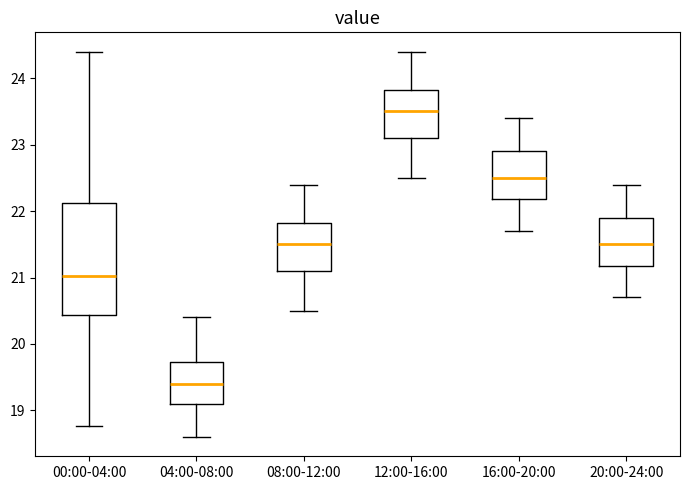

Reading left to right, read every box against the y-axis: the position of its median line, the range the box covers, and the ends of its whiskers. The values are not printed on the chart, so give them approximately, as read against the axis.

00:00-04:00: median 21.0, box 20.4 to 22.1, whiskers 18.8 to 24.4
04:00-08:00: median 19.4, box 19.1 to 19.7, whiskers 18.6 to 20.4
08:00-12:00: median 21.5, box 21.1 to 21.8, whiskers 20.5 to 22.4
12:00-16:00: median 23.5, box 23.1 to 23.8, whiskers 22.5 to 24.4
16:00-20:00: median 22.5, box 22.2 to 22.9, whiskers 21.7 to 23.4
20:00-24:00: median 21.5, box 21.2 to 21.9, whiskers 20.7 to 22.4